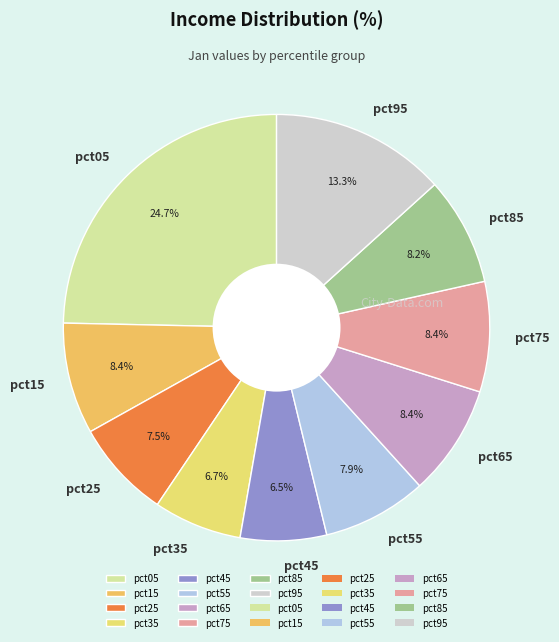

Is there any slice that represents more than half of the pie?

No